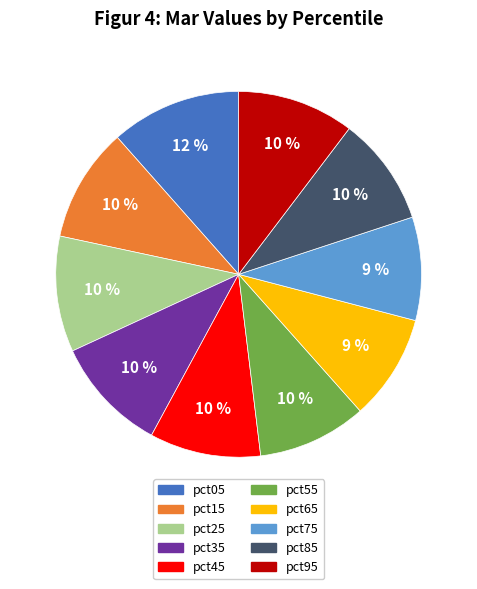

To the nearest percent, what percentage of the pie is pct45?

10%